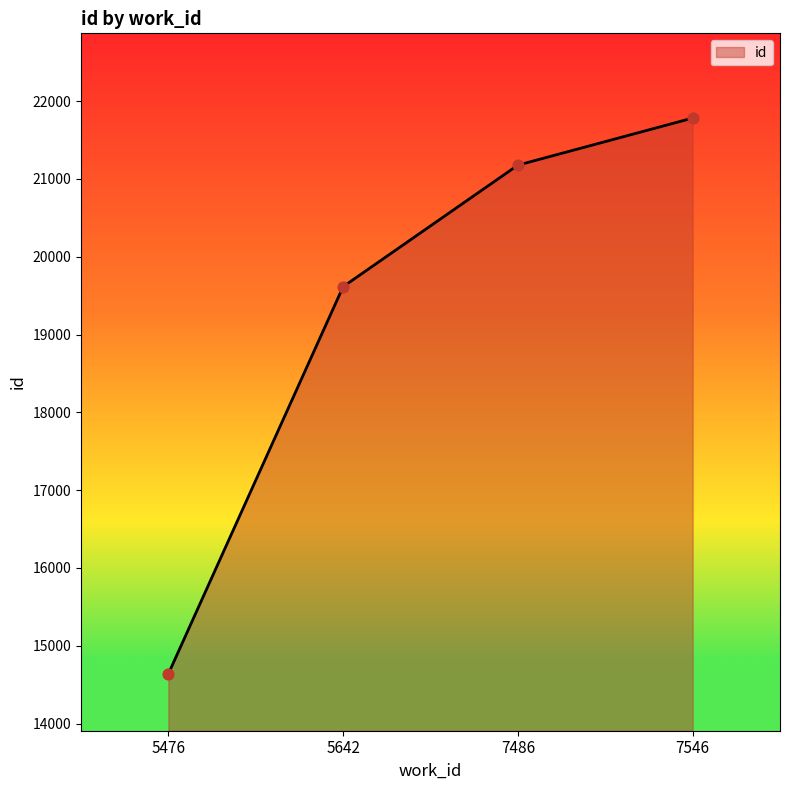

What is the change in value from 7486 to 7546?

+605